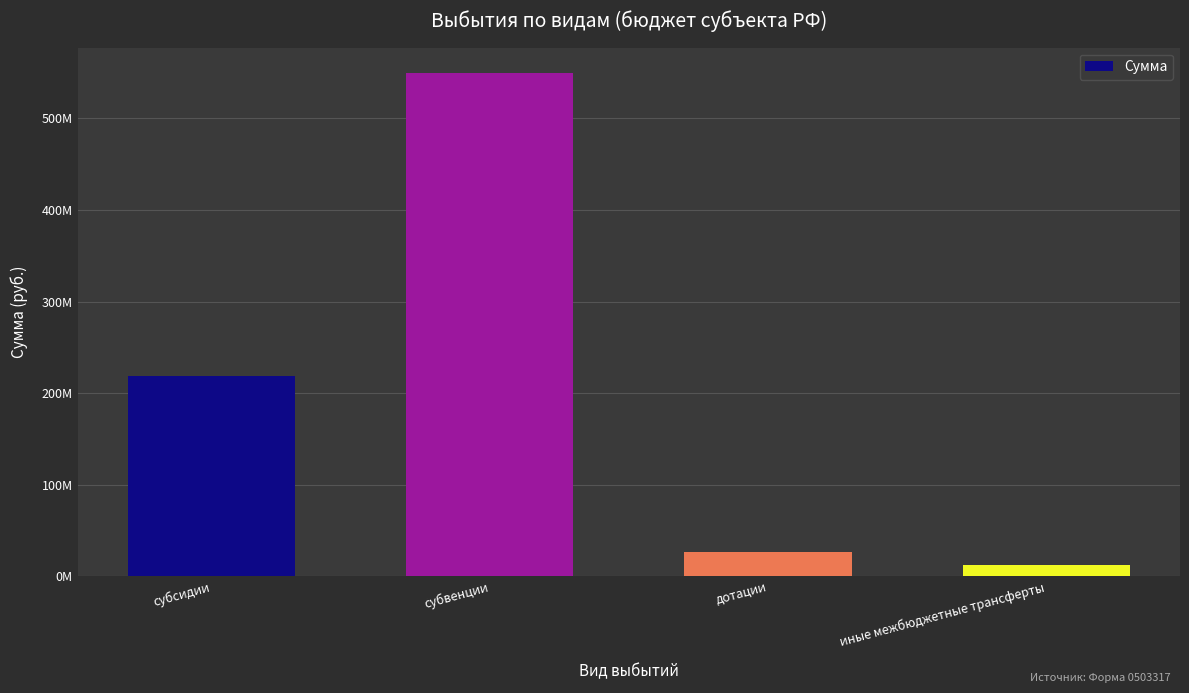

Which has a higher value, дотации or иные межбюджетные трансферты?

дотации